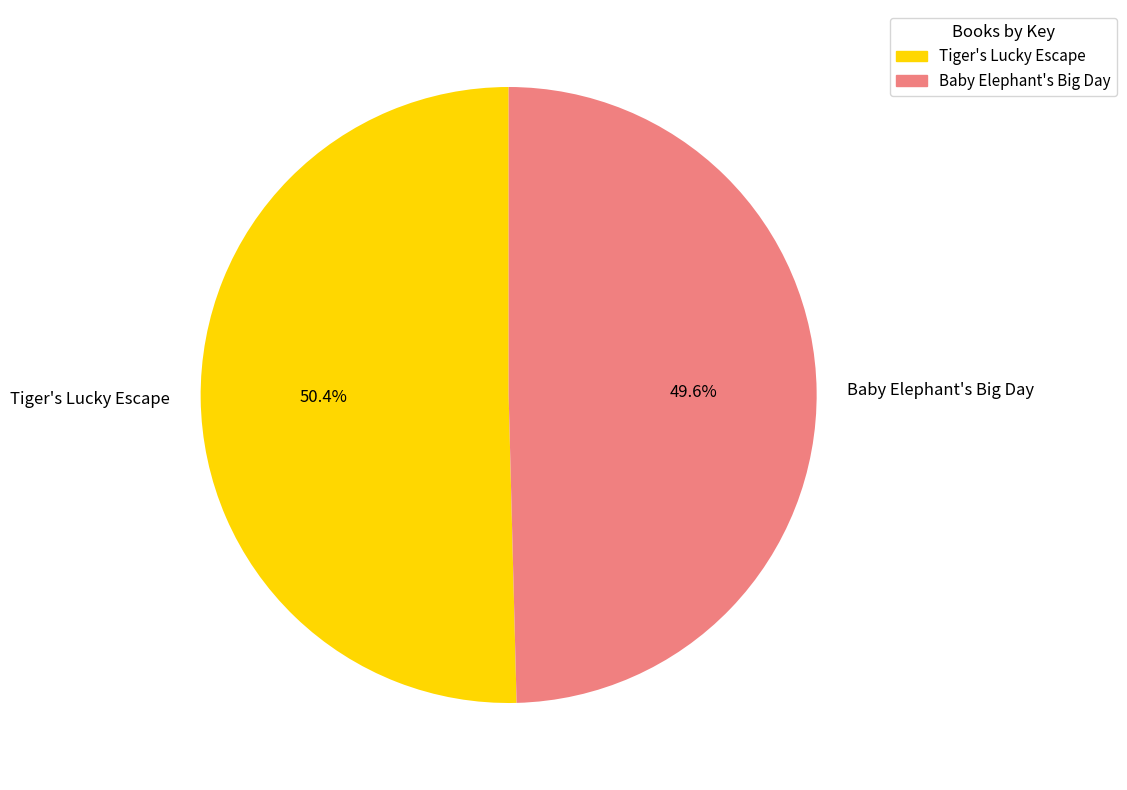

Does any single category account for the majority?

Yes